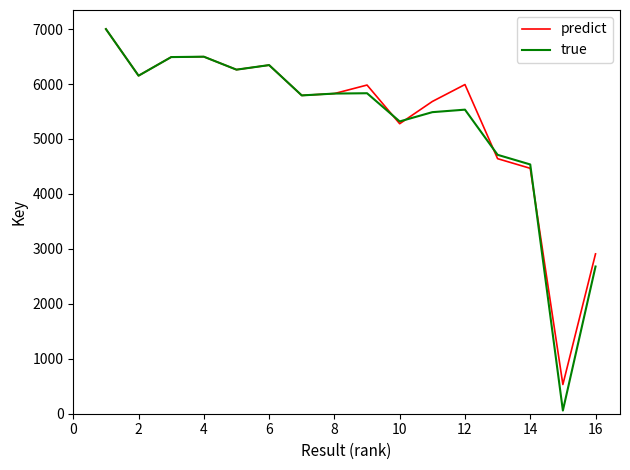

Which series has the largest total across all categories?

predict